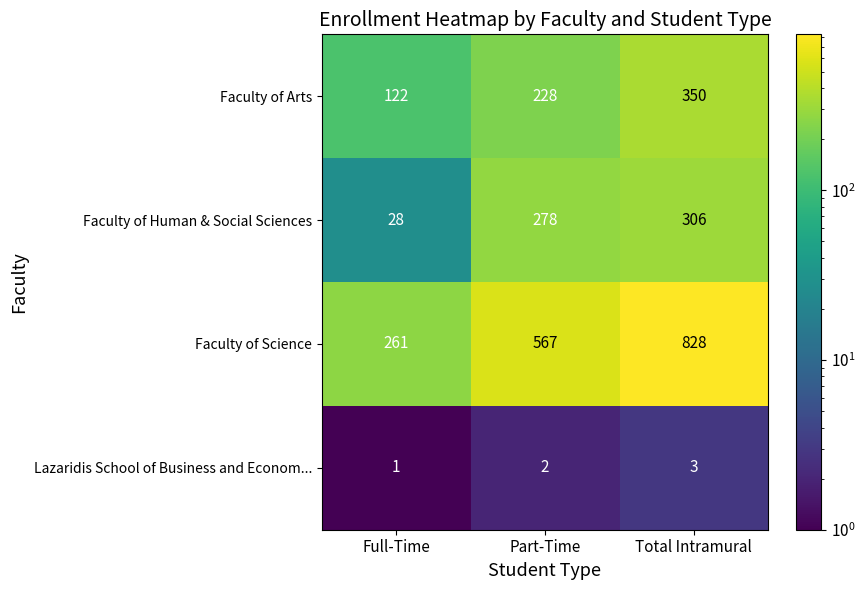

At which label does Faculty of Arts reach its peak?

Total Intramural